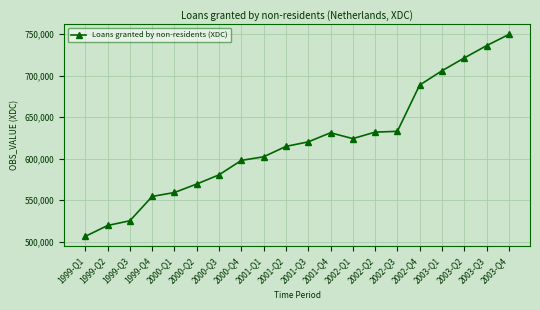

The value at 2000-Q1 is 344333. True or false?

False